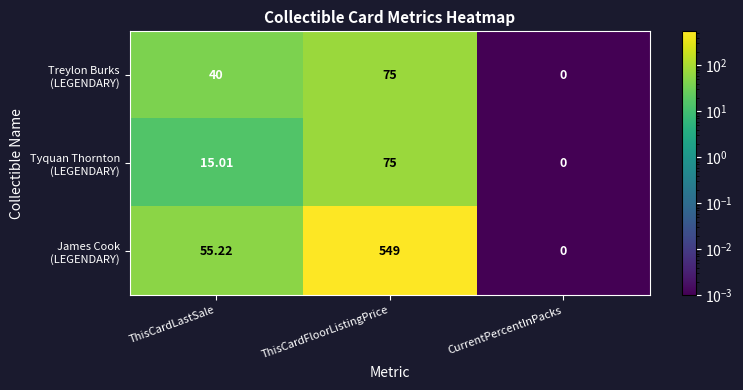

At which category is the sum across all series the highest?

ThisCardFloorListingPrice